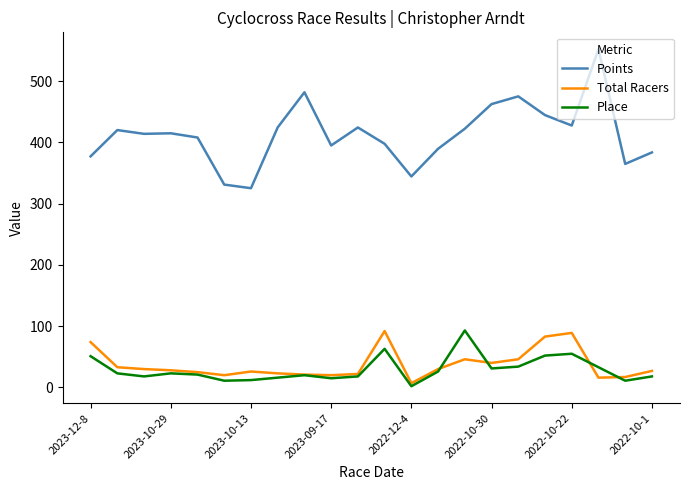

Which series has the largest range (max minus min)?

Points